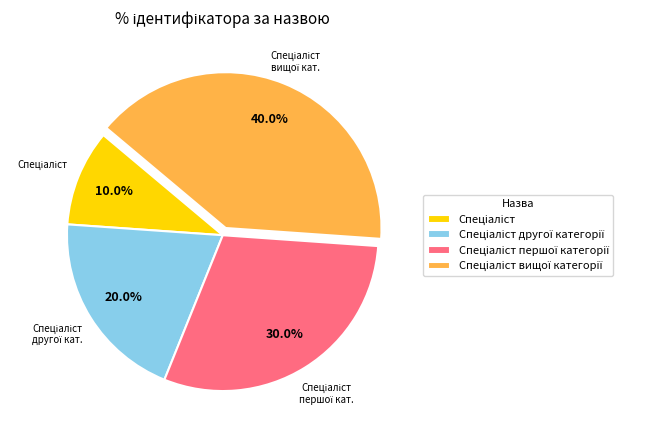

Count the number of slices in the pie.

4